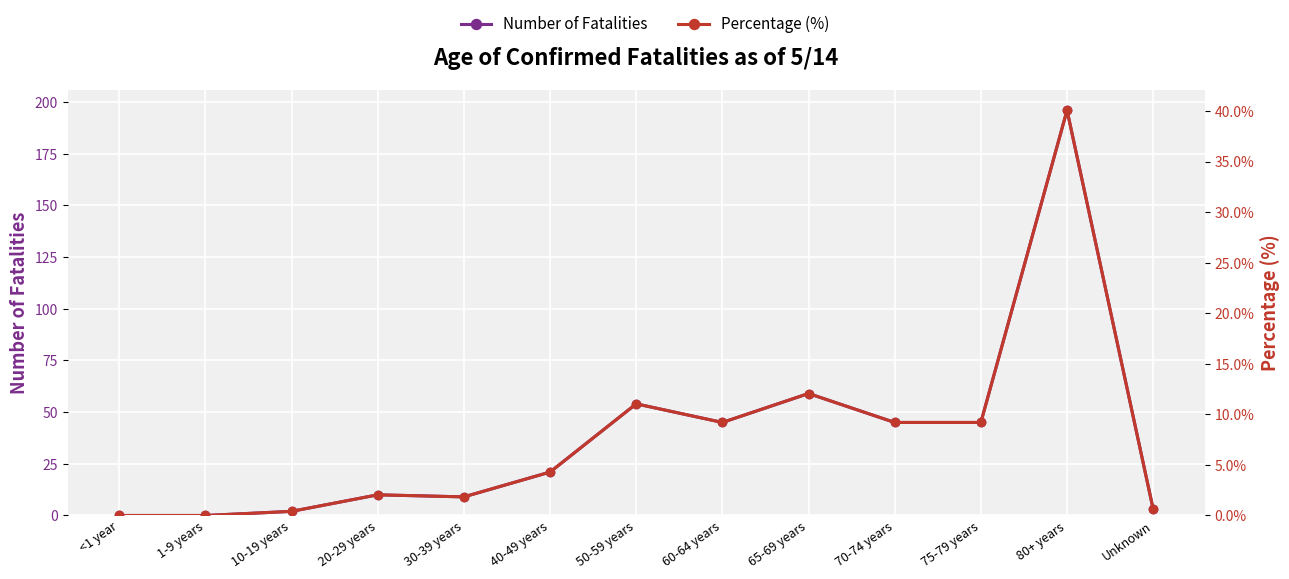

Reading left to right, extract all data points from this chart.

Number of Fatalities: <1 year=0.0	1-9 years=0.0	10-19 years=2.0	20-29 years=10.0	30-39 years=9.0	40-49 years=21.0	50-59 years=54.0	60-64 years=45.0	65-69 years=59.0	70-74 years=45.0	75-79 years=45.0	80+ years=196.0	Unknown=3.0
Percentage (%): <1 year=0.0	1-9 years=0.0	10-19 years=0.4	20-29 years=2.0	30-39 years=1.8	40-49 years=4.3	50-59 years=11.0	60-64 years=9.2	65-69 years=12.1	70-74 years=9.2	75-79 years=9.2	80+ years=40.1	Unknown=0.6